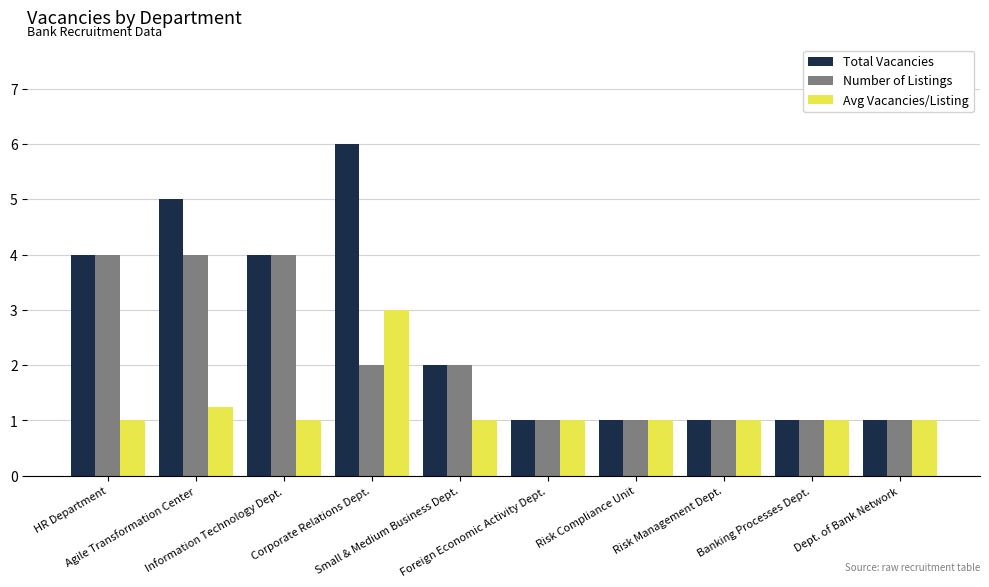

What is the label of the 2nd bar from the right?

Banking Processes Dept.